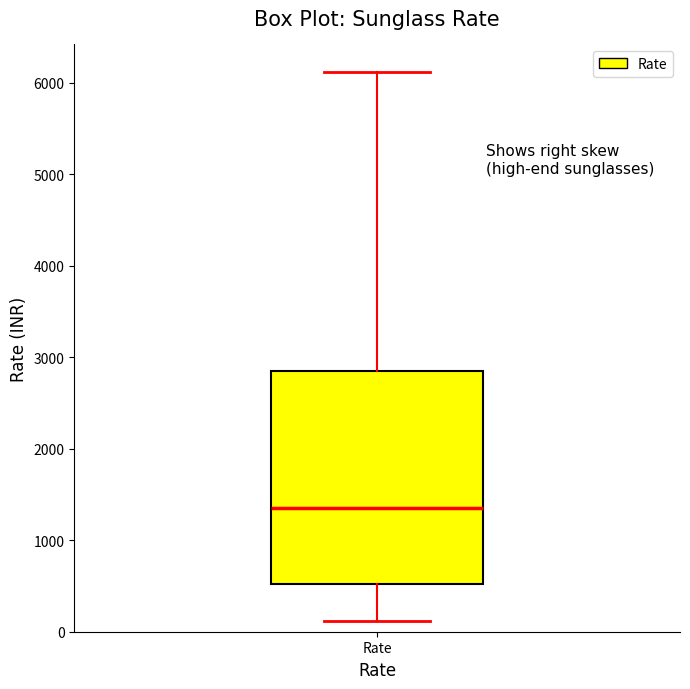

Read this box plot against the y-axis: the position of the median line, the range covered by the box, and the ends of both whiskers. The values are not printed on the chart, so give them approximately, as read against the axis.

median 1400, box 500 to 2900, whiskers 100 to 6100